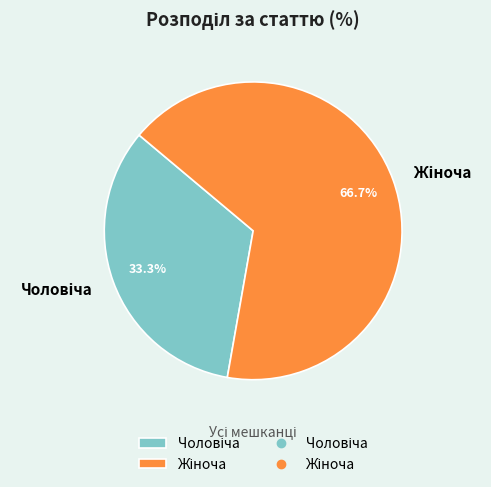

How many slices are in this pie chart?

2